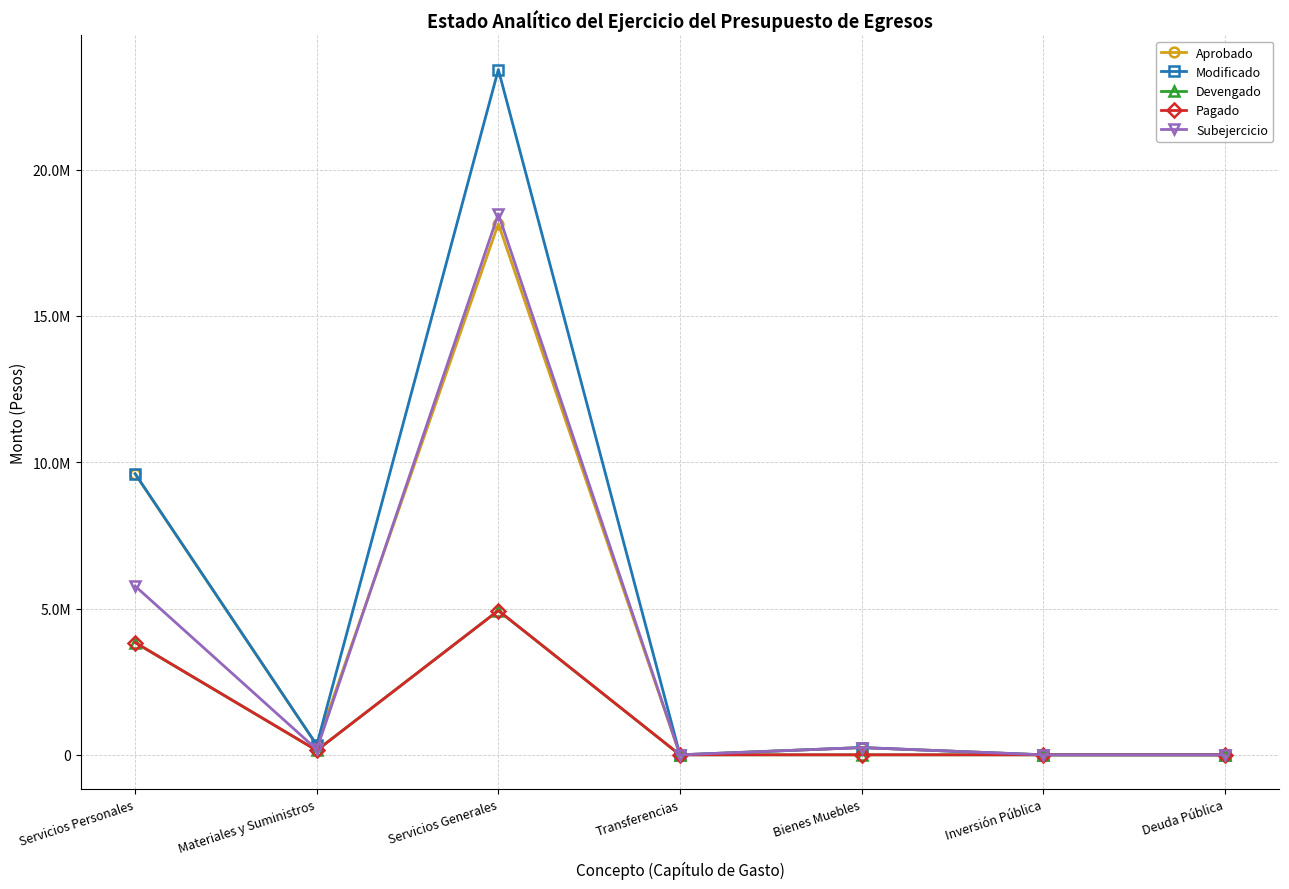

At which category is the sum across all series the highest?

Servicios Generales